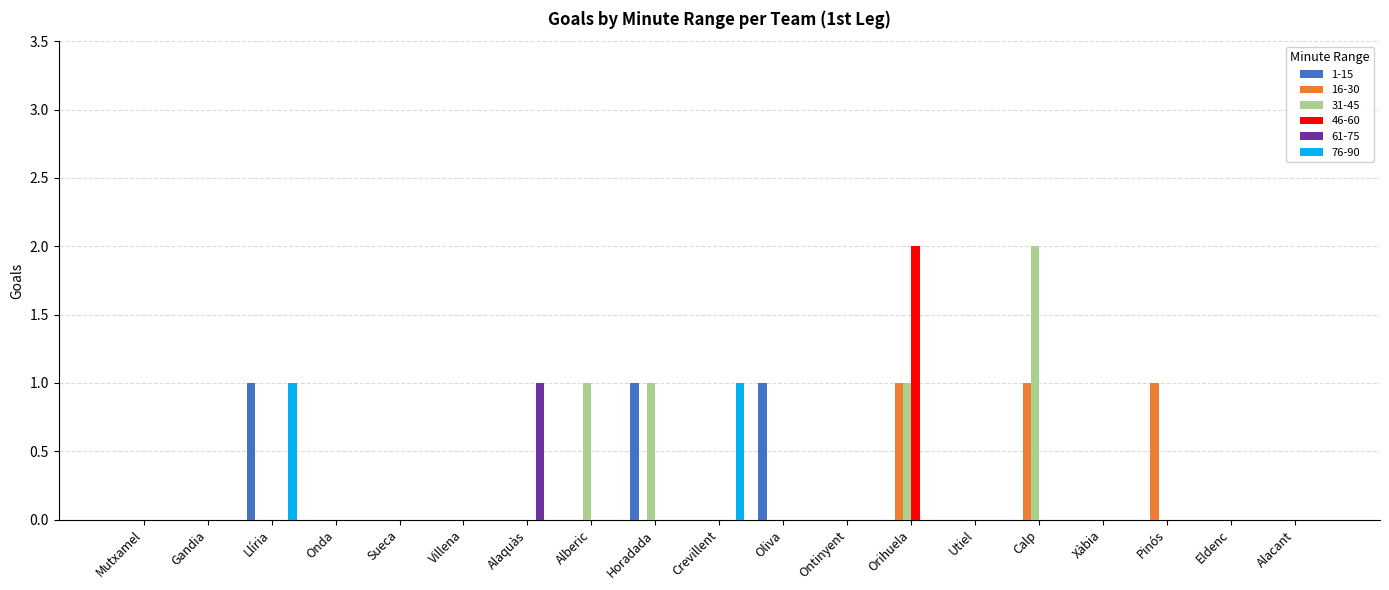

The value of 46-60 at Alacant is -1. True or false?

False